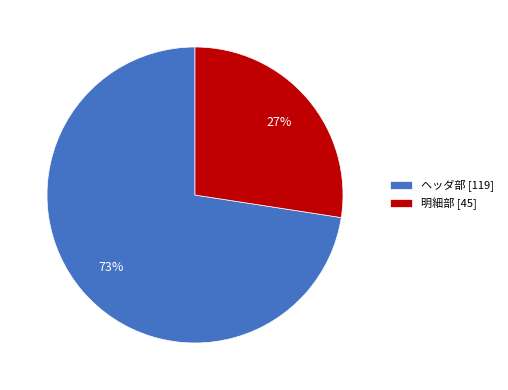

Approximately how many times larger is the value at 明細部 compared to ヘッダ部?

0.4